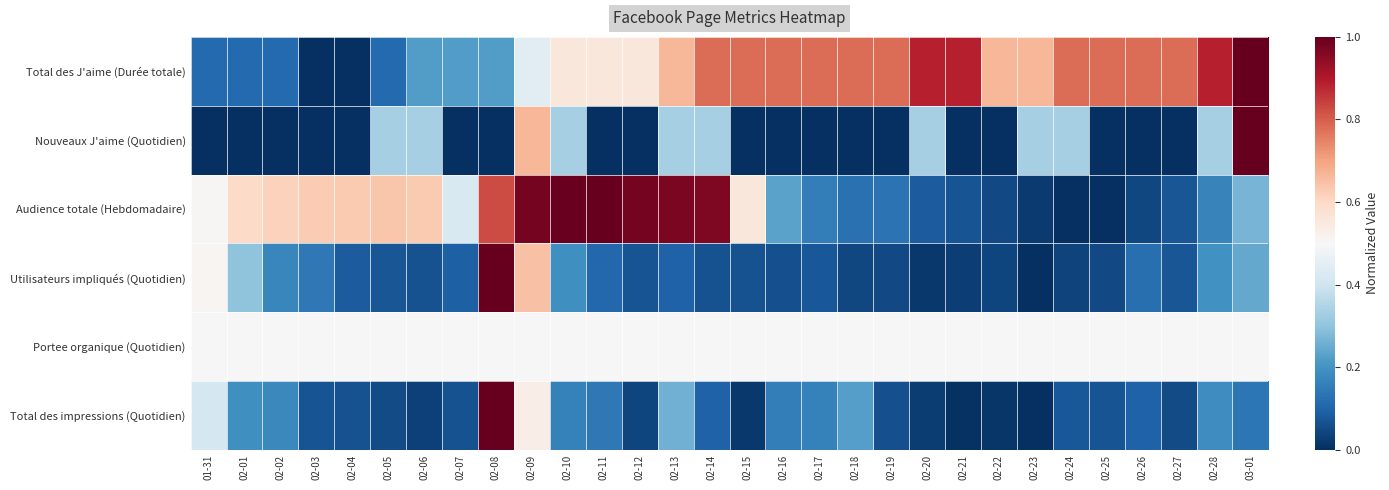

Reading right to left, extract all data points from this chart.

Total des J'aime (Durée totale): 03-01=1.0	02-28=0.9	02-27=0.8	02-26=0.8	02-25=0.8	02-24=0.8	02-23=0.7	02-22=0.7	02-21=0.9	02-20=0.9	02-19=0.8	02-18=0.8	02-17=0.8	02-16=0.8	02-15=0.8	02-14=0.8	02-13=0.7	02-12=0.6	02-11=0.6	02-10=0.6	02-09=0.4	02-08=0.2	02-07=0.2	02-06=0.2	02-05=0.1	02-04=0.0	02-03=0.0	02-02=0.1	02-01=0.1	01-31=0.1
Nouveaux J'aime (Quotidien): 03-01=1.0	02-28=0.3	02-27=0.0	02-26=0.0	02-25=0.0	02-24=0.3	02-23=0.3	02-22=0.0	02-21=0.0	02-20=0.3	02-19=0.0	02-18=0.0	02-17=0.0	02-16=0.0	02-15=0.0	02-14=0.3	02-13=0.3	02-12=0.0	02-11=0.0	02-10=0.3	02-09=0.7	02-08=0.0	02-07=0.0	02-06=0.3	02-05=0.3	02-04=0.0	02-03=0.0	02-02=0.0	02-01=0.0	01-31=0.0
Audience totale (Hebdomadaire): 03-01=0.3	02-28=0.2	02-27=0.1	02-26=0.0	02-25=0.0	02-24=0.0	02-23=0.0	02-22=0.0	02-21=0.1	02-20=0.1	02-19=0.1	02-18=0.1	02-17=0.2	02-16=0.2	02-15=0.6	02-14=1.0	02-13=1.0	02-12=1.0	02-11=1.0	02-10=1.0	02-09=1.0	02-08=0.8	02-07=0.4	02-06=0.6	02-05=0.6	02-04=0.6	02-03=0.6	02-02=0.6	02-01=0.6	01-31=0.5
Utilisateurs impliqués (Quotidien): 03-01=0.2	02-28=0.2	02-27=0.1	02-26=0.1	02-25=0.1	02-24=0.0	02-23=0.0	02-22=0.0	02-21=0.0	02-20=0.0	02-19=0.1	02-18=0.0	02-17=0.1	02-16=0.1	02-15=0.1	02-14=0.1	02-13=0.1	02-12=0.1	02-11=0.1	02-10=0.2	02-09=0.6	02-08=1.0	02-07=0.1	02-06=0.1	02-05=0.1	02-04=0.1	02-03=0.1	02-02=0.2	02-01=0.3	01-31=0.5
Portee organique (Quotidien): 03-01=0.5	02-28=0.5	02-27=0.5	02-26=0.5	02-25=0.5	02-24=0.5	02-23=0.5	02-22=0.5	02-21=0.5	02-20=0.5	02-19=0.5	02-18=0.5	02-17=0.5	02-16=0.5	02-15=0.5	02-14=0.5	02-13=0.5	02-12=0.5	02-11=0.5	02-10=0.5	02-09=0.5	02-08=0.5	02-07=0.5	02-06=0.5	02-05=0.5	02-04=0.5	02-03=0.5	02-02=0.5	02-01=0.5	01-31=0.5
Total des impressions (Quotidien): 03-01=0.1	02-28=0.2	02-27=0.1	02-26=0.1	02-25=0.1	02-24=0.1	02-23=0.0	02-22=0.0	02-21=0.0	02-20=0.0	02-19=0.1	02-18=0.2	02-17=0.2	02-16=0.2	02-15=0.0	02-14=0.1	02-13=0.3	02-12=0.0	02-11=0.1	02-10=0.2	02-09=0.5	02-08=1.0	02-07=0.1	02-06=0.0	02-05=0.1	02-04=0.1	02-03=0.1	02-02=0.2	02-01=0.2	01-31=0.4